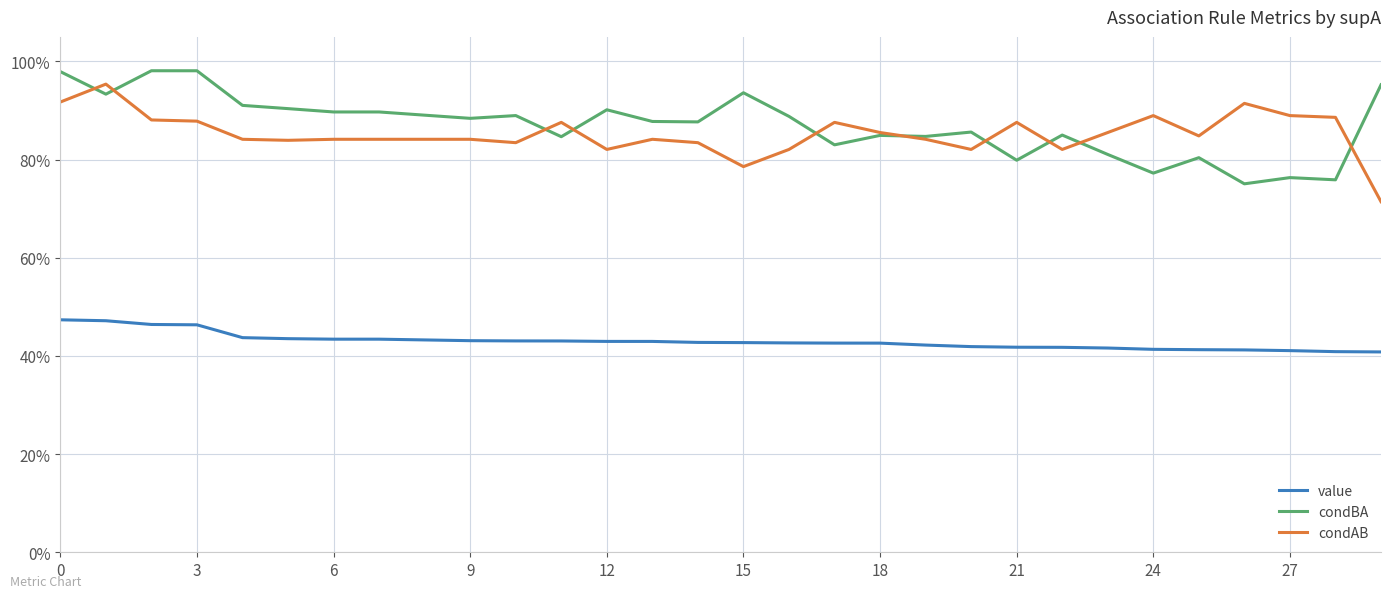

What is the minimum value for condBA?

0.8